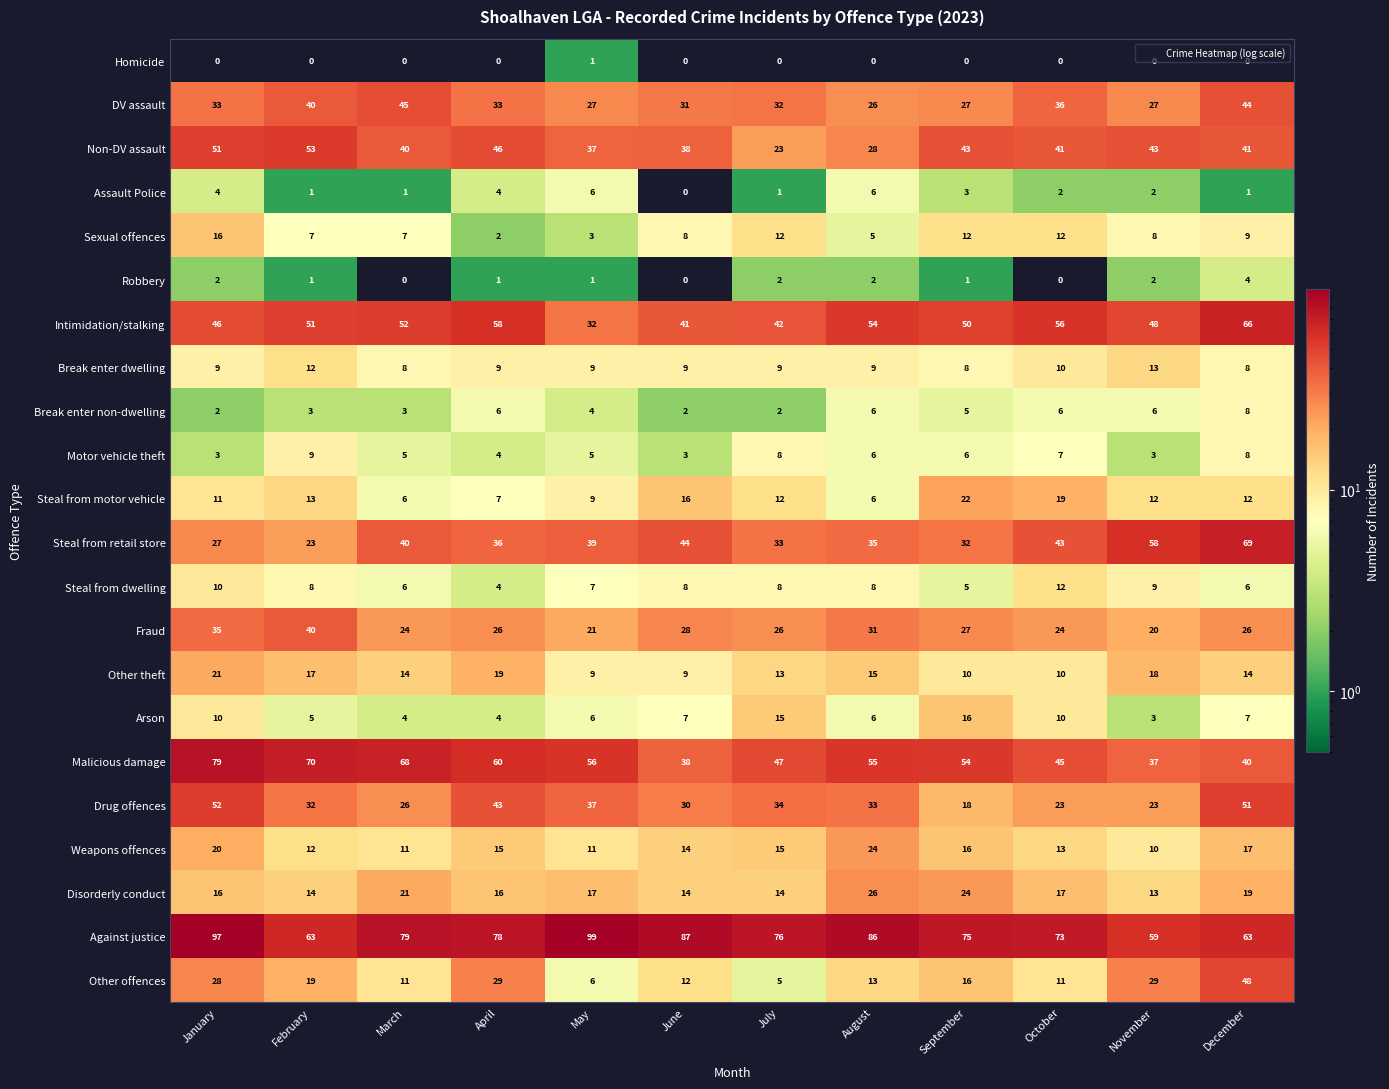

What is the sum of the Fraud values at July and June?

54